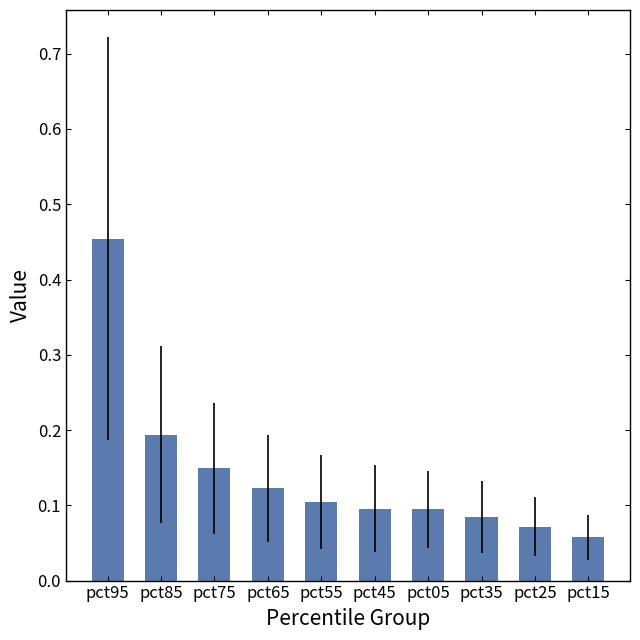

What is the sum of all values?

1.4